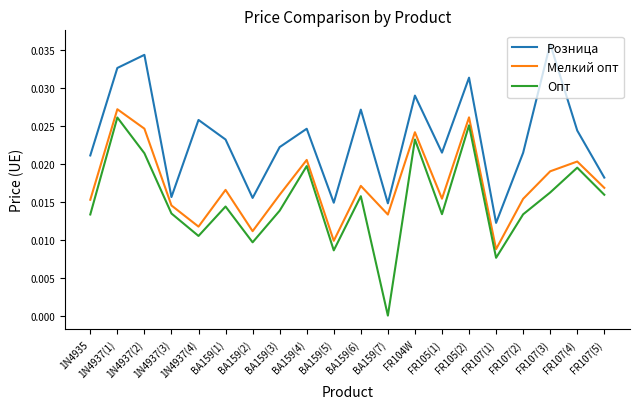

True or false: Опт and Розница cross at least once.

False